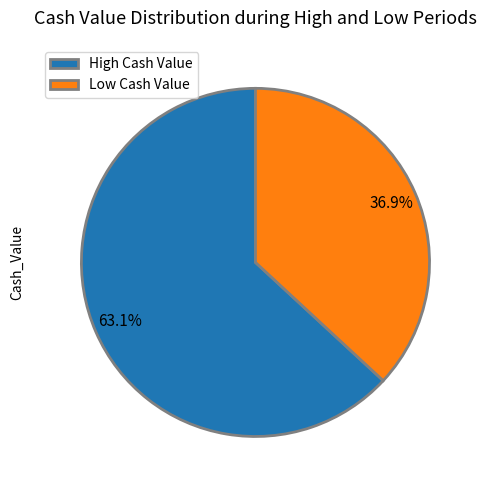

How many segments does this pie chart have?

2